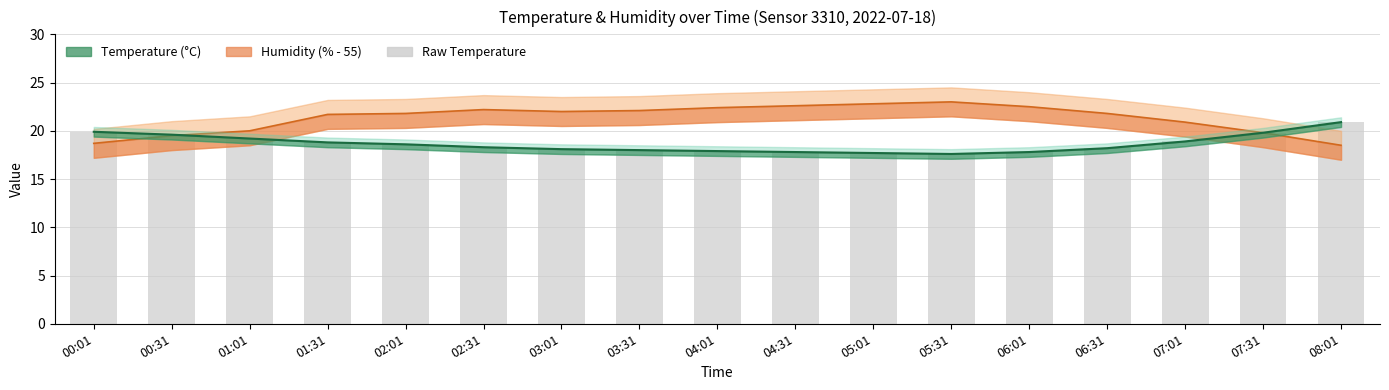

Between 00:01 and 00:31, which is larger?

00:31